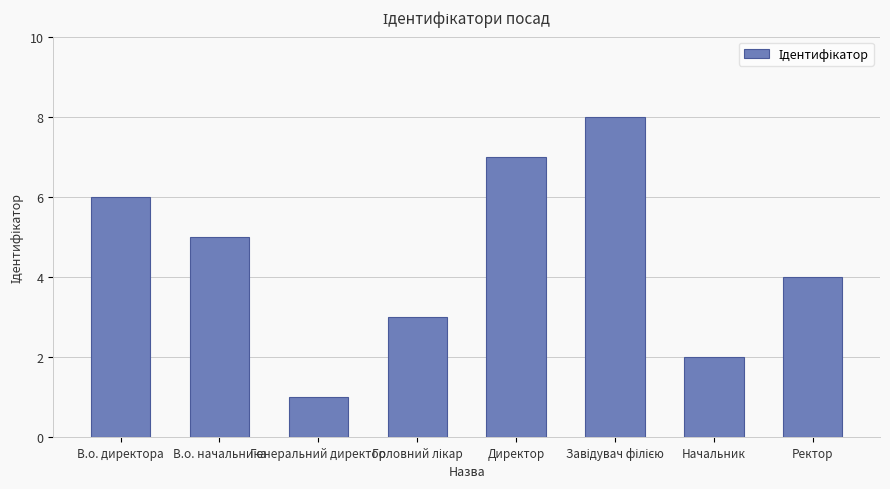

At which label is the value closest to 4?

Ректор